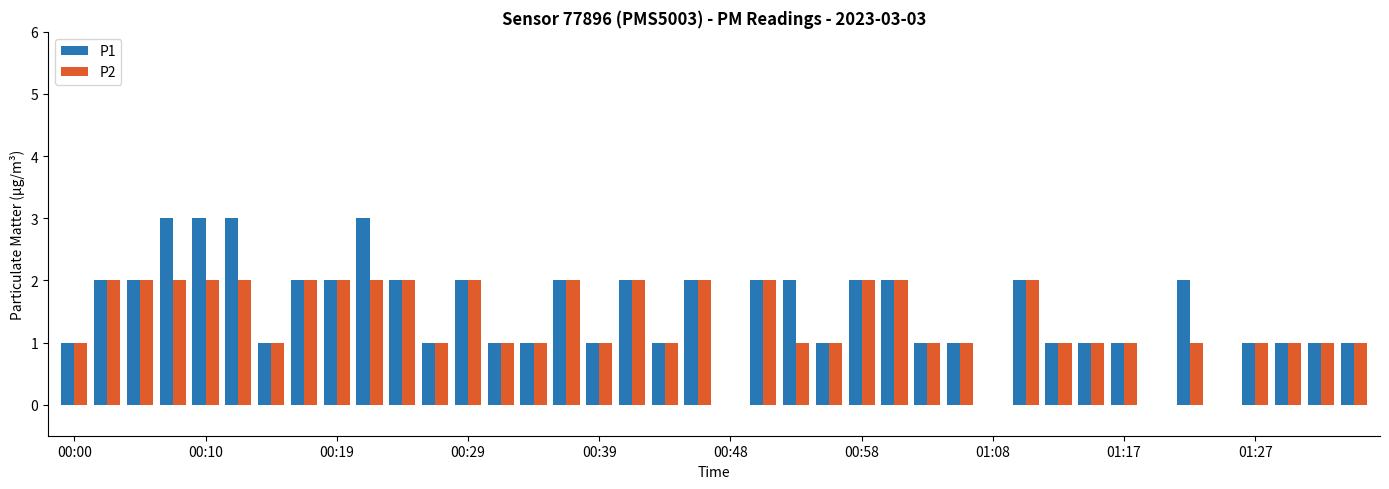

Which series has the widest spread of values?

P1